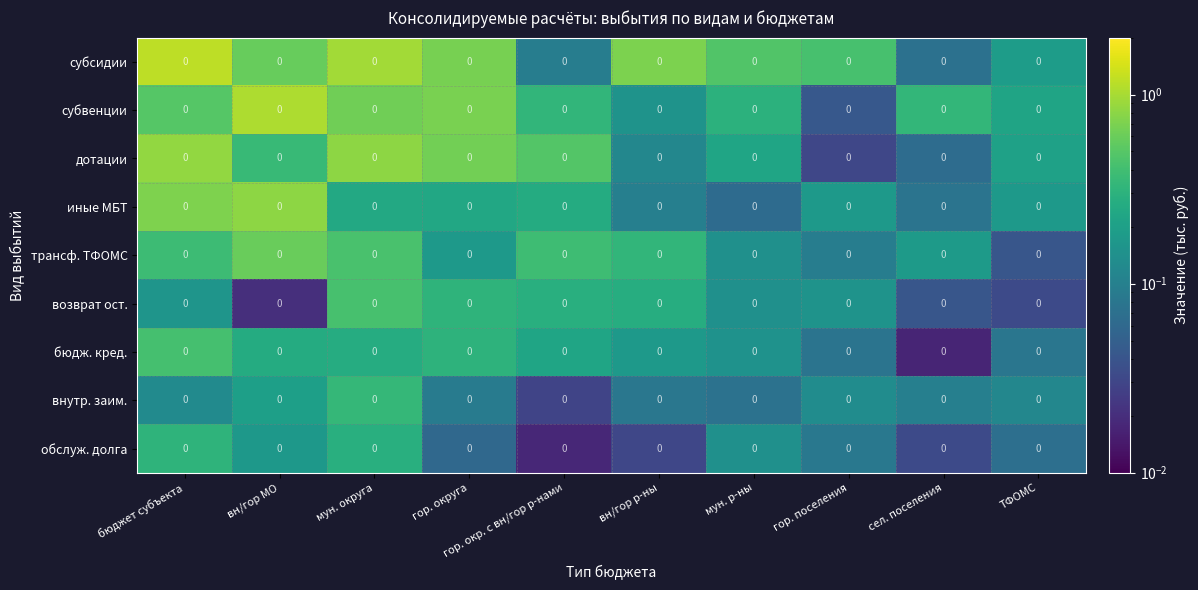

Reading right to left, extract all data points from this chart.

субсидии: ТФОМС=0.0	сел. поселения=0.0	гор. поселения=0.0	мун. р-ны=0.0	вн/гор р-ны=0.0	гор. окр. с вн/гор р-нами=0.0	гор. округа=0.0	мун. округа=0.0	вн/гор МО=0.0	бюджет субъекта=0.0
субвенции: ТФОМС=0.0	сел. поселения=0.0	гор. поселения=0.0	мун. р-ны=0.0	вн/гор р-ны=0.0	гор. окр. с вн/гор р-нами=0.0	гор. округа=0.0	мун. округа=0.0	вн/гор МО=0.0	бюджет субъекта=0.0
дотации: ТФОМС=0.0	сел. поселения=0.0	гор. поселения=0.0	мун. р-ны=0.0	вн/гор р-ны=0.0	гор. окр. с вн/гор р-нами=0.0	гор. округа=0.0	мун. округа=0.0	вн/гор МО=0.0	бюджет субъекта=0.0
иные МБТ: ТФОМС=0.0	сел. поселения=0.0	гор. поселения=0.0	мун. р-ны=0.0	вн/гор р-ны=0.0	гор. окр. с вн/гор р-нами=0.0	гор. округа=0.0	мун. округа=0.0	вн/гор МО=0.0	бюджет субъекта=0.0
трансф. ТФОМС: ТФОМС=0.0	сел. поселения=0.0	гор. поселения=0.0	мун. р-ны=0.0	вн/гор р-ны=0.0	гор. окр. с вн/гор р-нами=0.0	гор. округа=0.0	мун. округа=0.0	вн/гор МО=0.0	бюджет субъекта=0.0
возврат ост.: ТФОМС=0.0	сел. поселения=0.0	гор. поселения=0.0	мун. р-ны=0.0	вн/гор р-ны=0.0	гор. окр. с вн/гор р-нами=0.0	гор. округа=0.0	мун. округа=0.0	вн/гор МО=0.0	бюджет субъекта=0.0
бюдж. кред.: ТФОМС=0.0	сел. поселения=0.0	гор. поселения=0.0	мун. р-ны=0.0	вн/гор р-ны=0.0	гор. окр. с вн/гор р-нами=0.0	гор. округа=0.0	мун. округа=0.0	вн/гор МО=0.0	бюджет субъекта=0.0
внутр. заим.: ТФОМС=0.0	сел. поселения=0.0	гор. поселения=0.0	мун. р-ны=0.0	вн/гор р-ны=0.0	гор. окр. с вн/гор р-нами=0.0	гор. округа=0.0	мун. округа=0.0	вн/гор МО=0.0	бюджет субъекта=0.0
обслуж. долга: ТФОМС=0.0	сел. поселения=0.0	гор. поселения=0.0	мун. р-ны=0.0	вн/гор р-ны=0.0	гор. окр. с вн/гор р-нами=0.0	гор. округа=0.0	мун. округа=0.0	вн/гор МО=0.0	бюджет субъекта=0.0